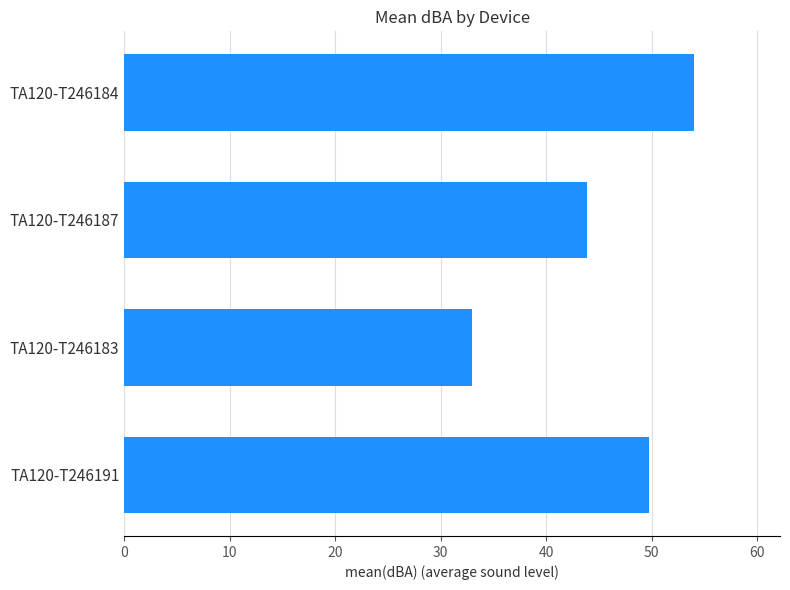

What is the change in value from TA120-T246183 to TA120-T246191?

+16.8